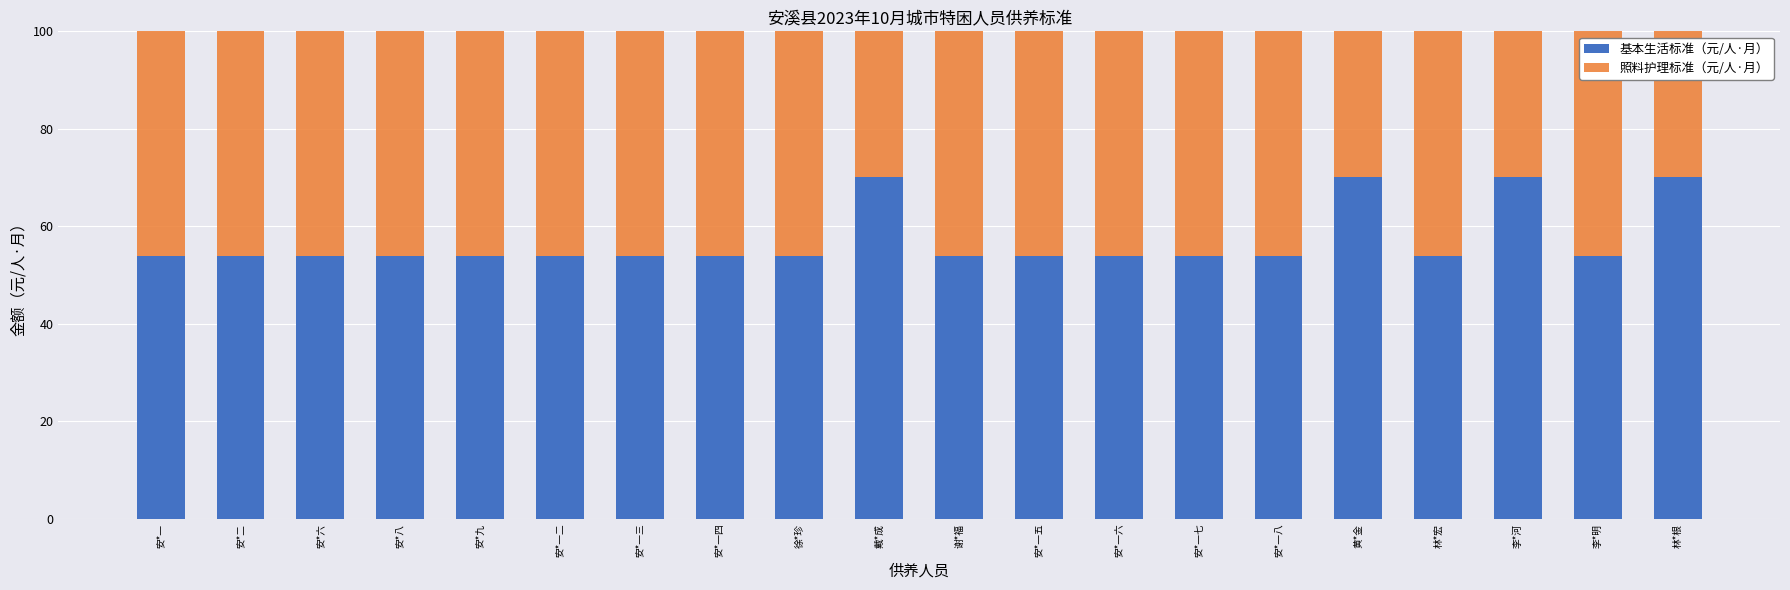

What is the approximate value of 基本生活标准（元/人·月） at 安*九?

53.9